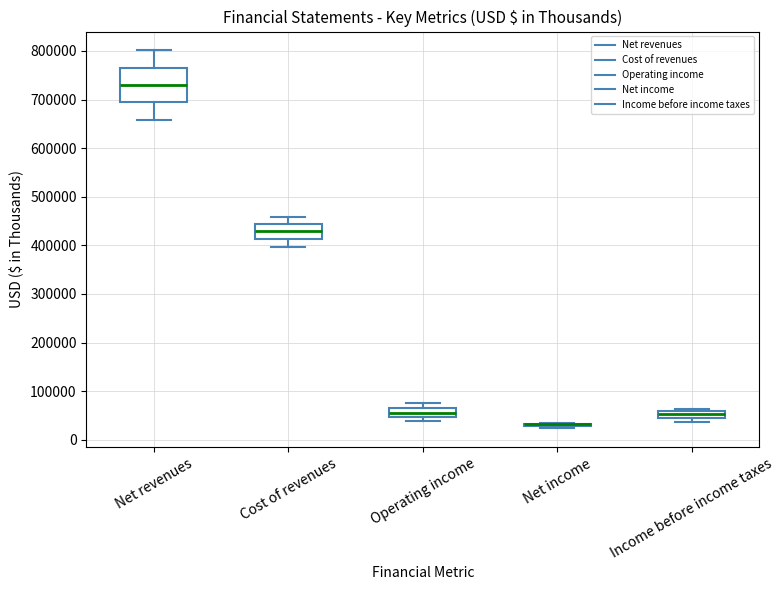

Comparing the boxes themselves (not the whiskers), which one is the tallest?

Net revenues